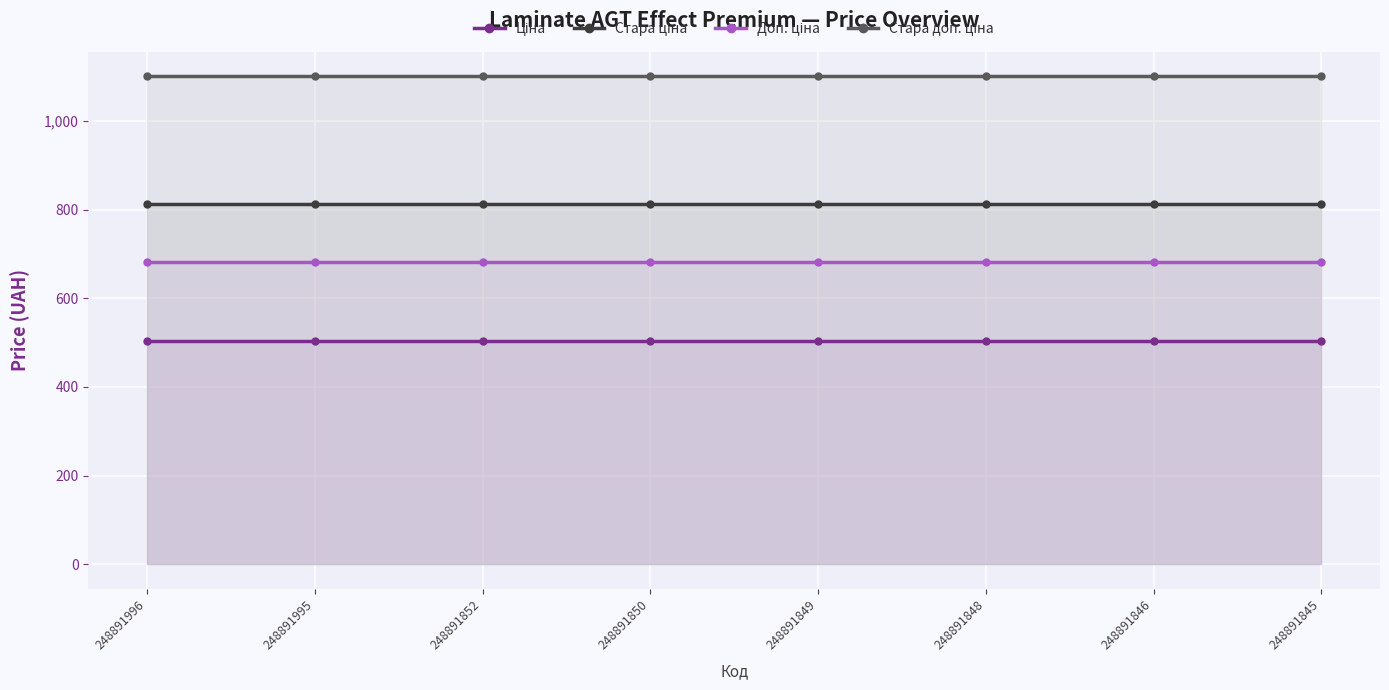

True or false: Ціна has a value of 503.5 at 248891846.

True